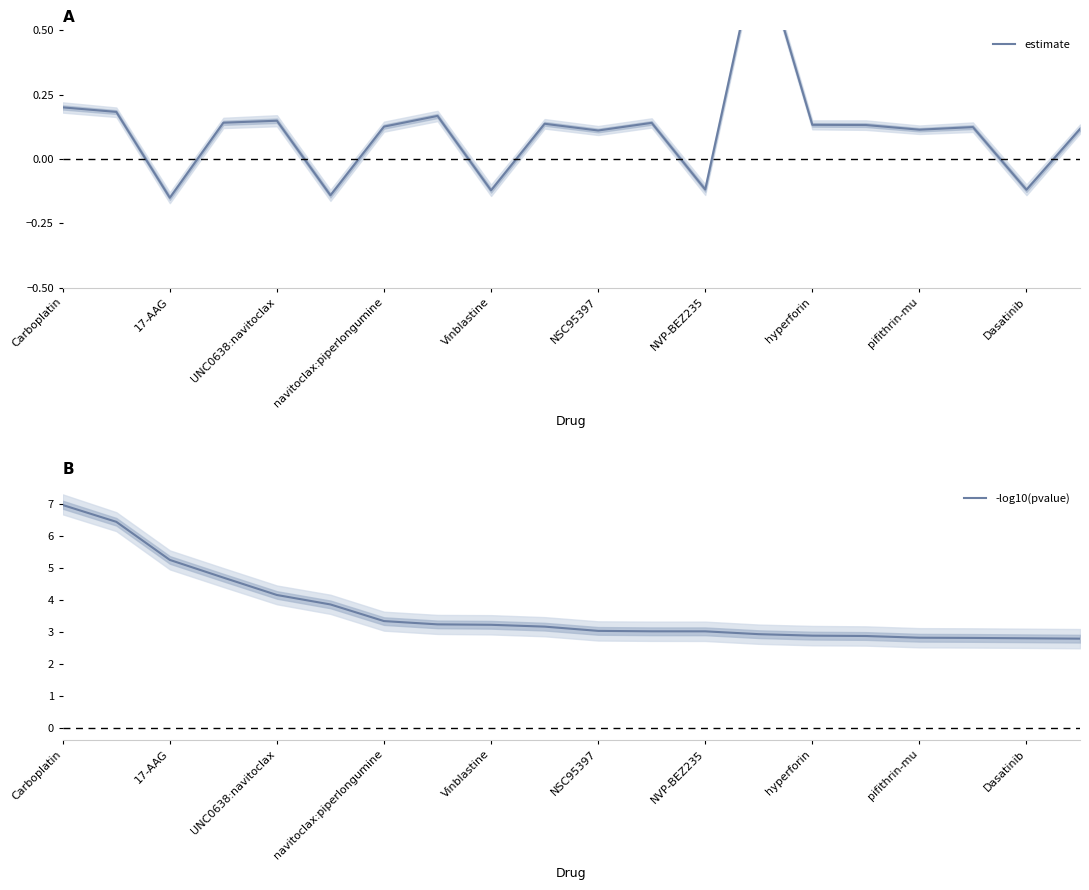

True or false: estimate and -log10(pvalue) intersect in this chart.

False